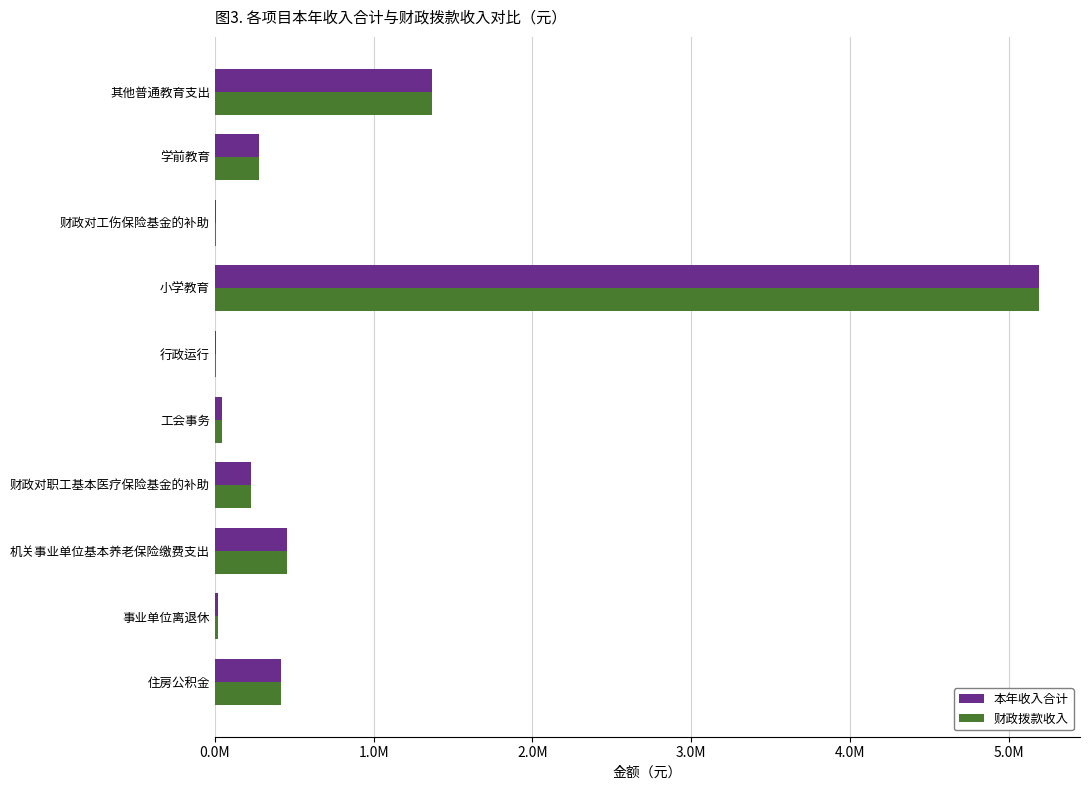

What is the smallest value displayed?

6000.0